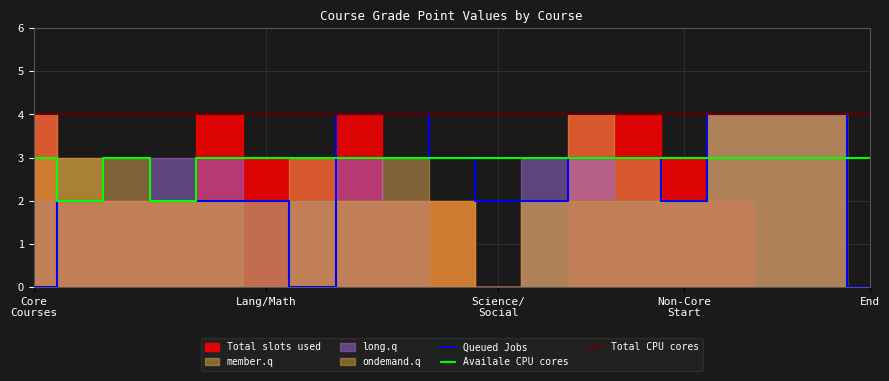

In ondemand.q, how many points are lower than both neighbors (excluding endpoints)?

1